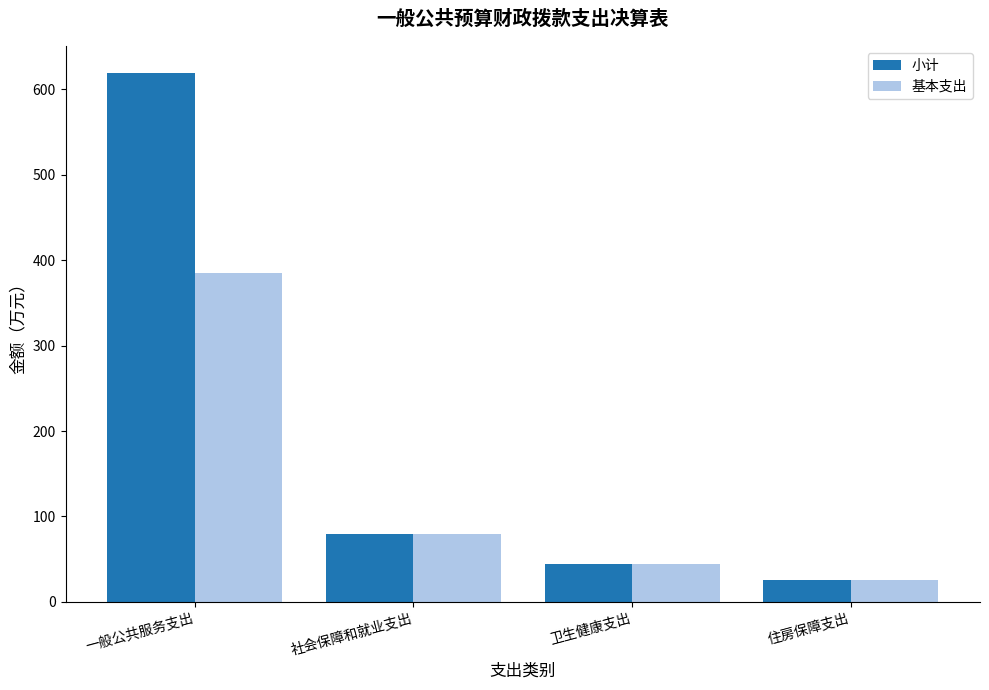

What is the label of the 2nd bar from the left?

社会保障和就业支出